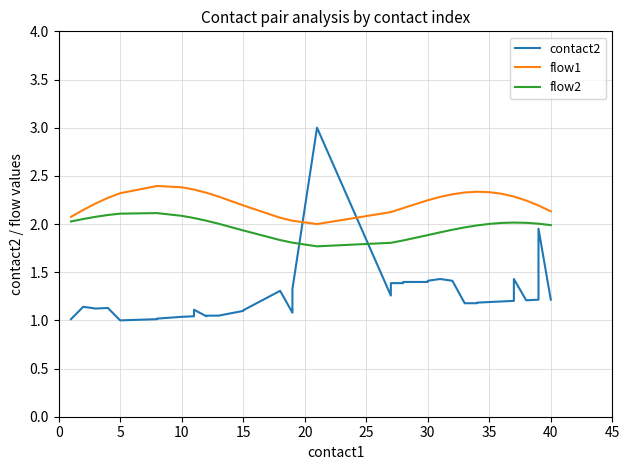

What is the difference between the maximum and minimum values in the flow2 series?

0.3